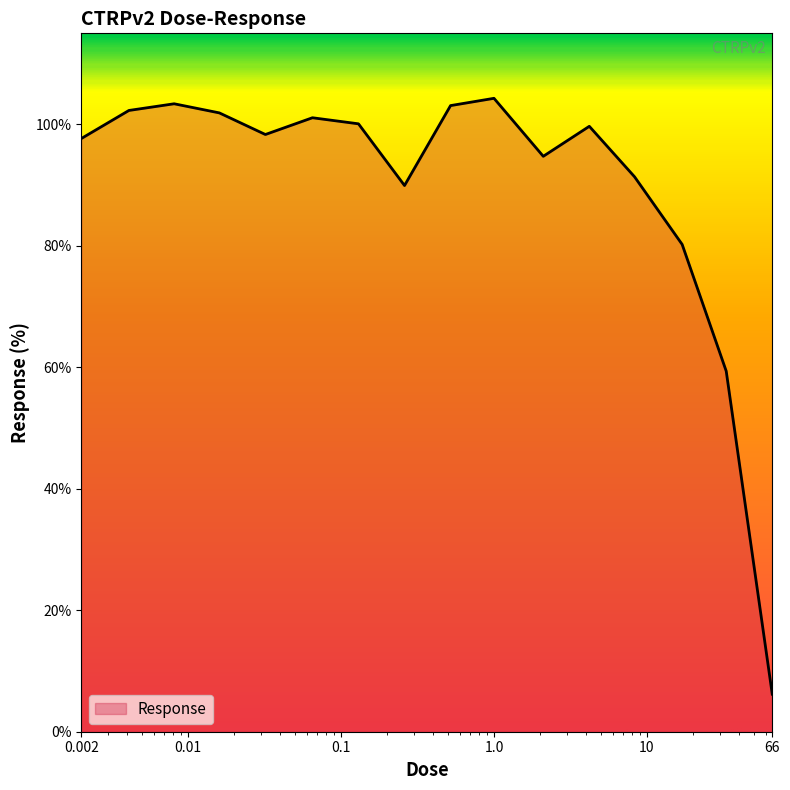

What is the minimum value shown in the chart?

6.2